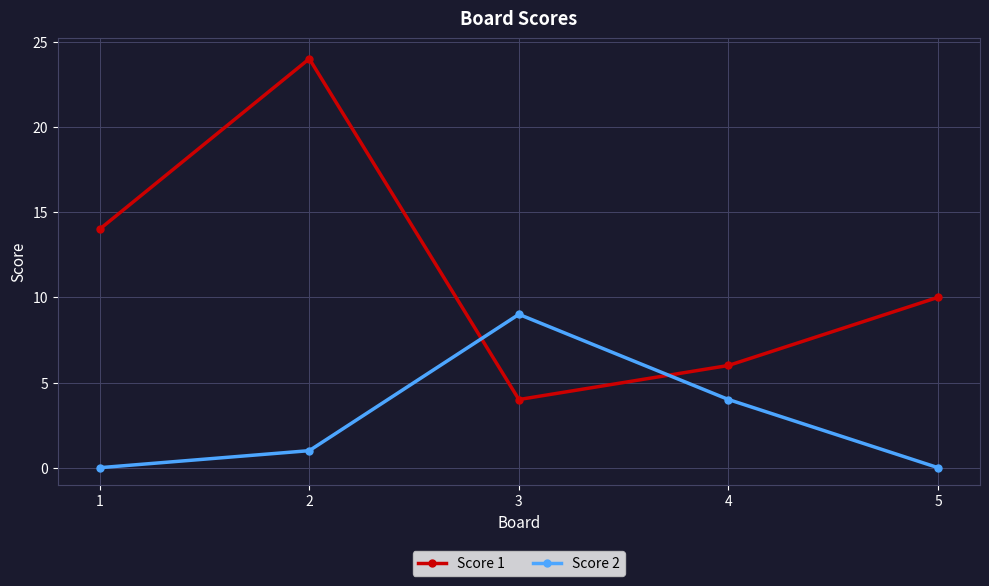

What is the maximum value shown in the chart?

24